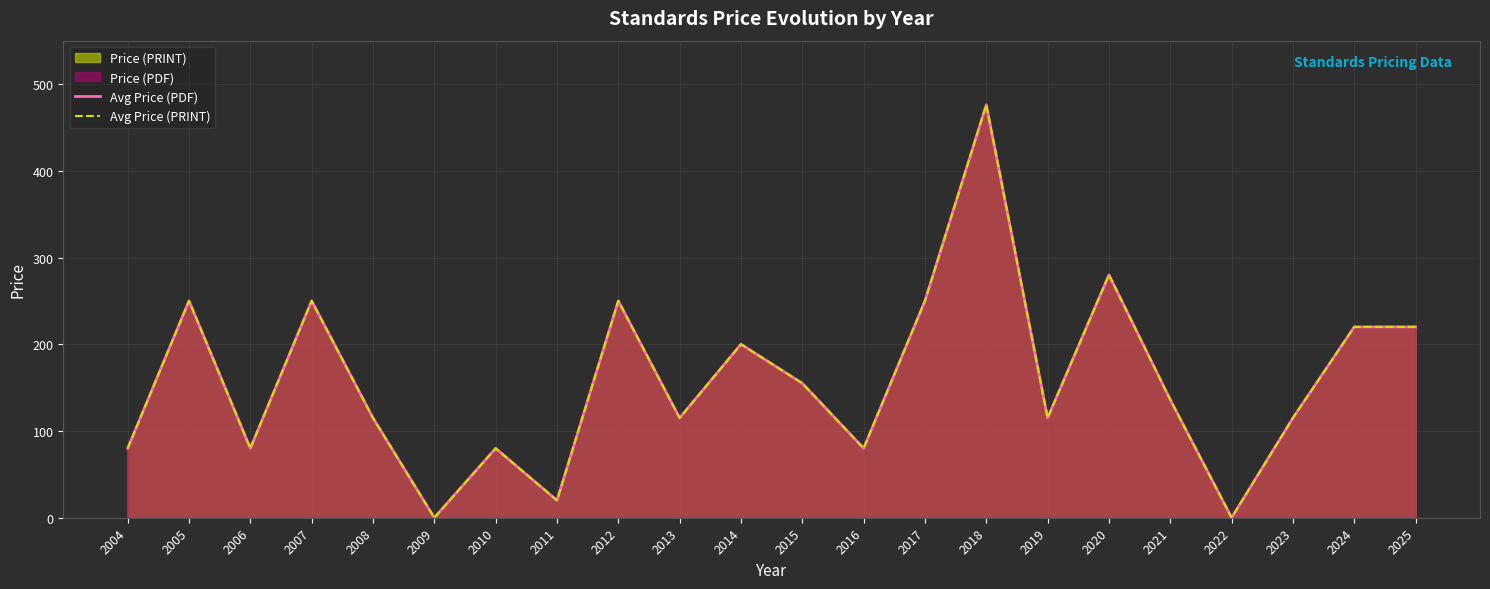

True or false: Avg Price (PDF) and Avg Price (PRINT) cross at least once.

False